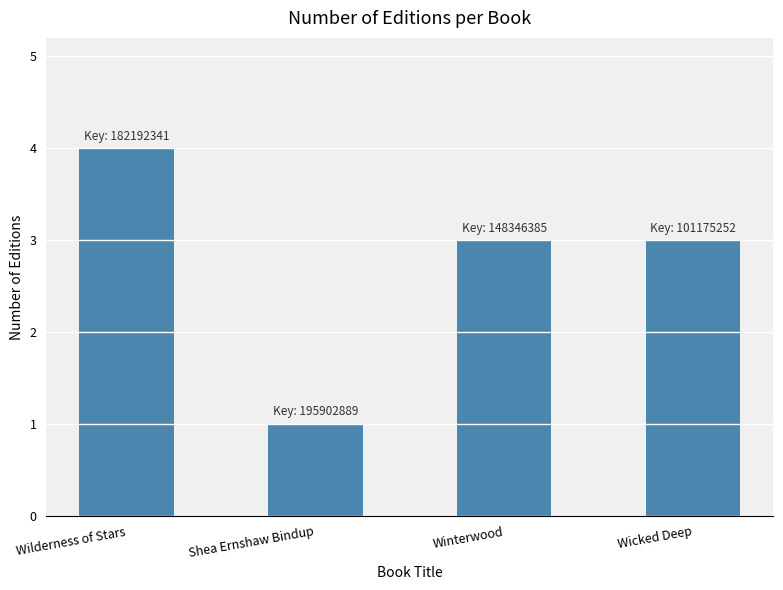

Reading left to right, extract all data points from this chart.

Wilderness of Stars=4	Shea Ernshaw Bindup=1	Winterwood=3	Wicked Deep=3